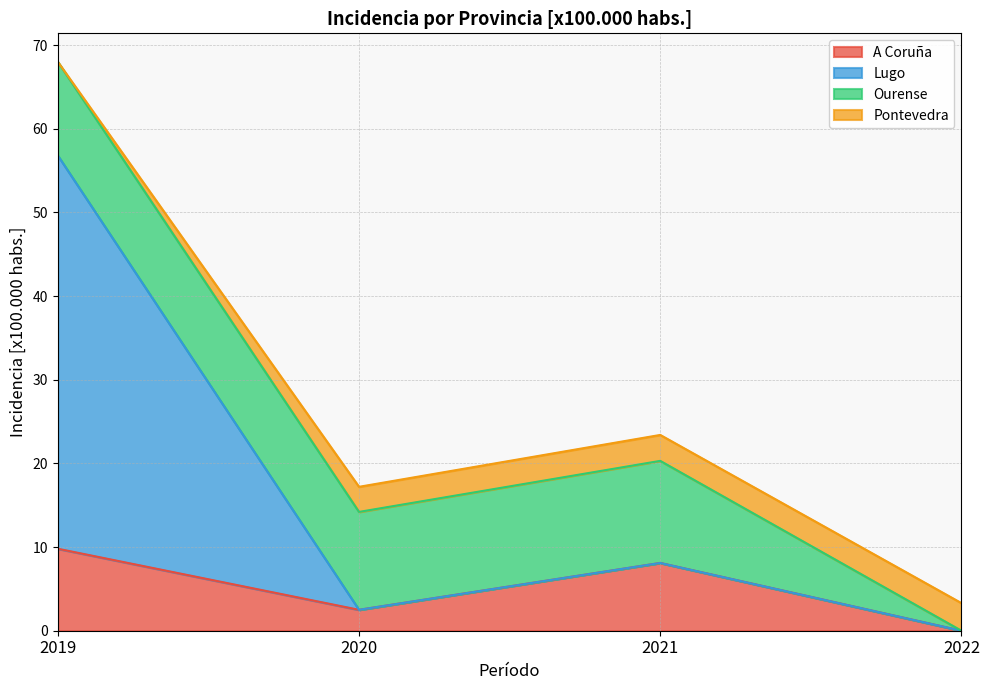

At which category is the sum across all series the highest?

2019